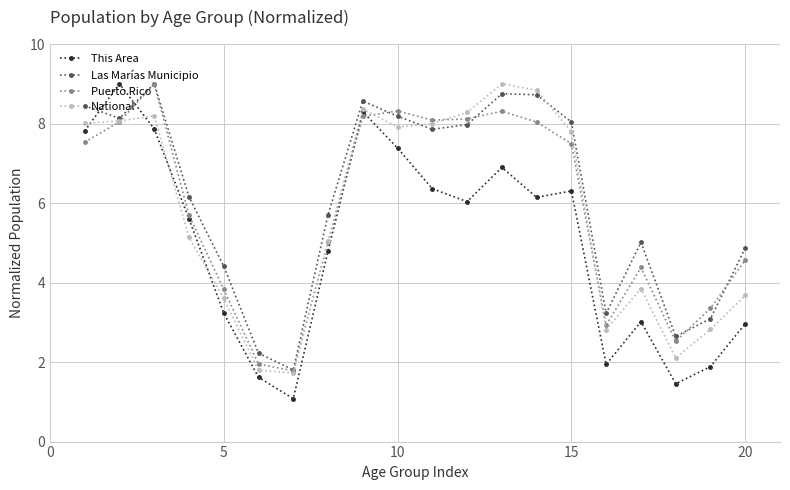

Which series has the widest spread of values?

This Area